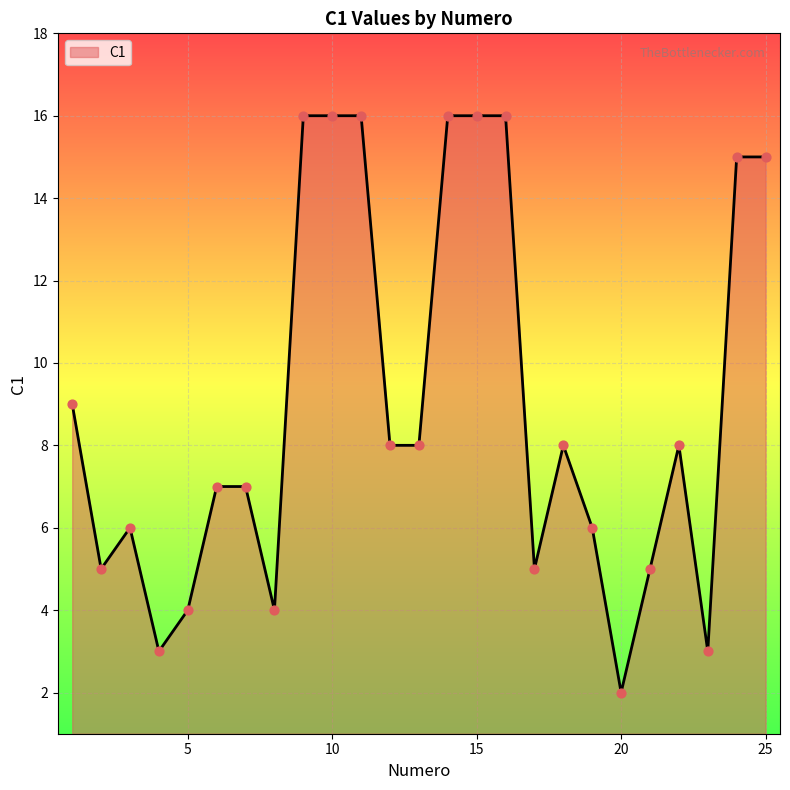

What is the maximum value shown in the chart?

16